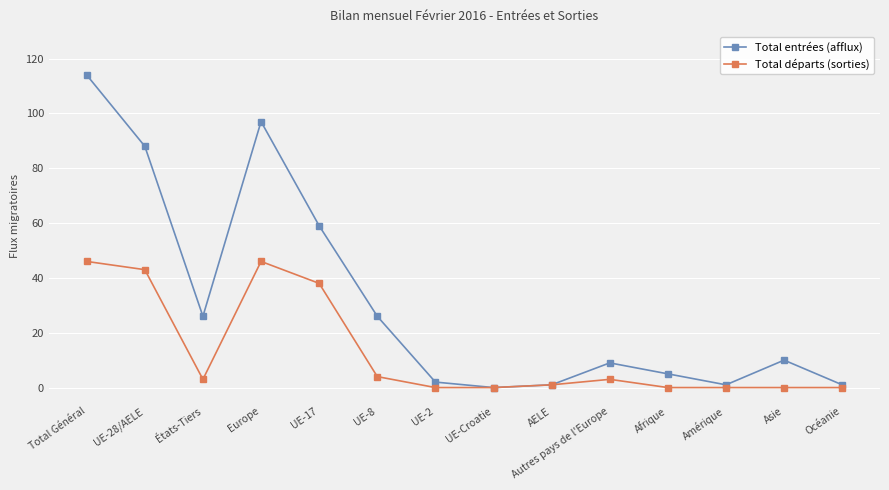

The value of Total entrées (afflux) at UE-8 is 45. True or false?

False